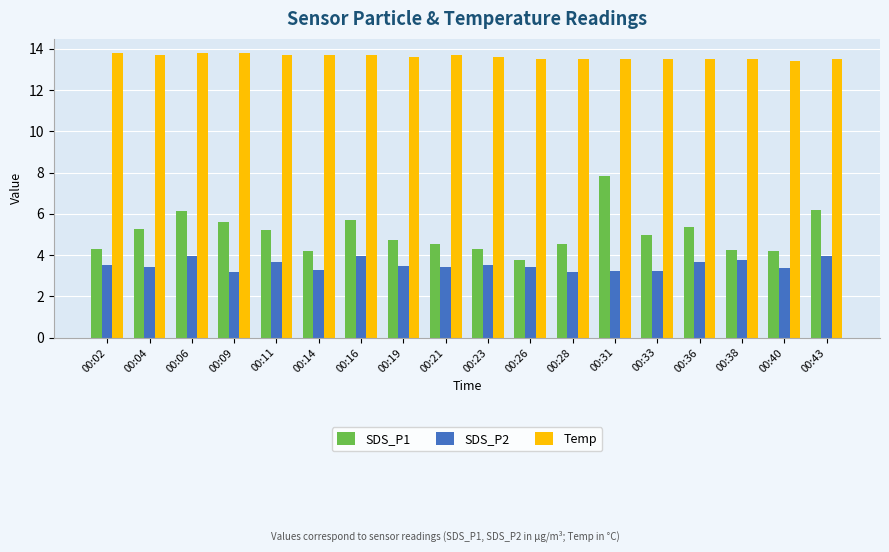

Which category has the highest value in the SDS_P1 series?

00:31